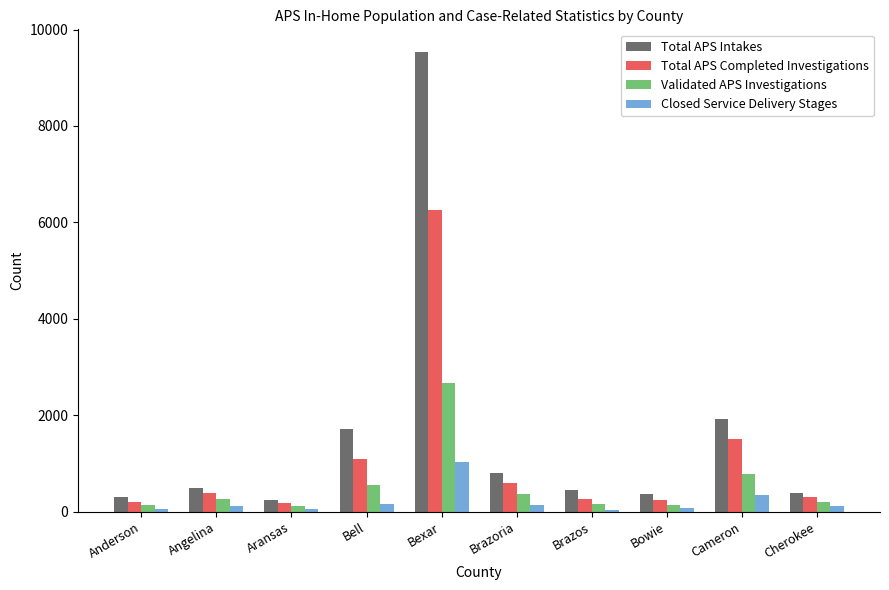

Which series has the largest total across all categories?

Total APS Intakes